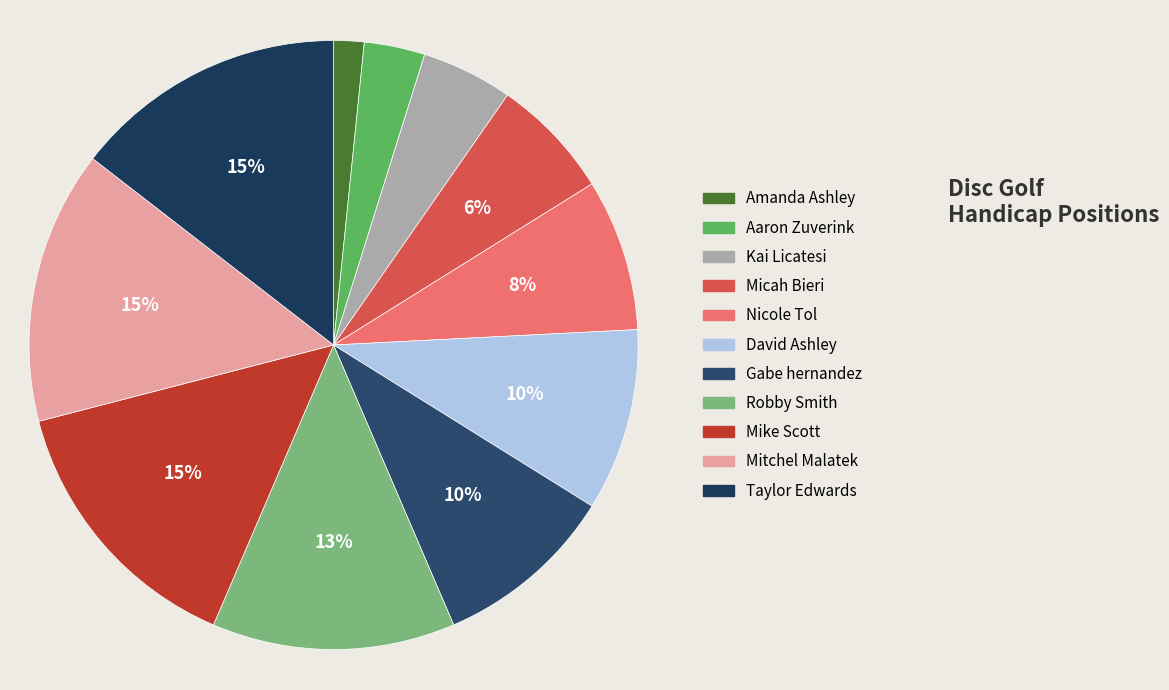

What percentage is the Mitchel Malatek slice, to the nearest percent?

15%